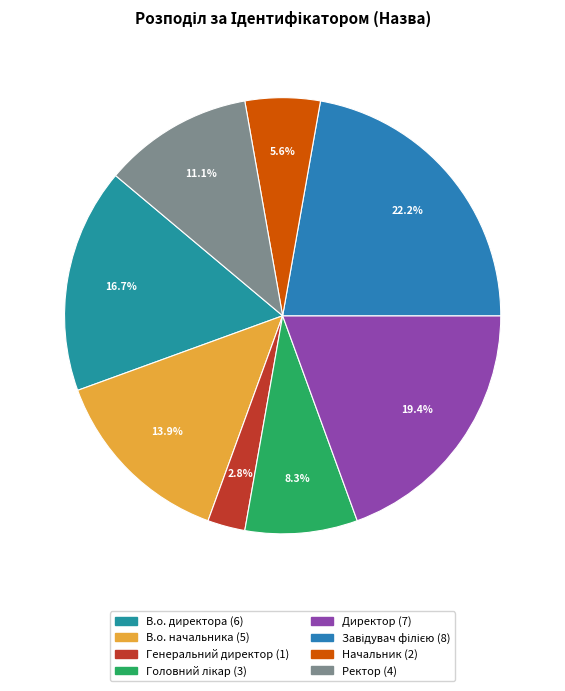

How much of the chart is everything except Директор?

80.6%